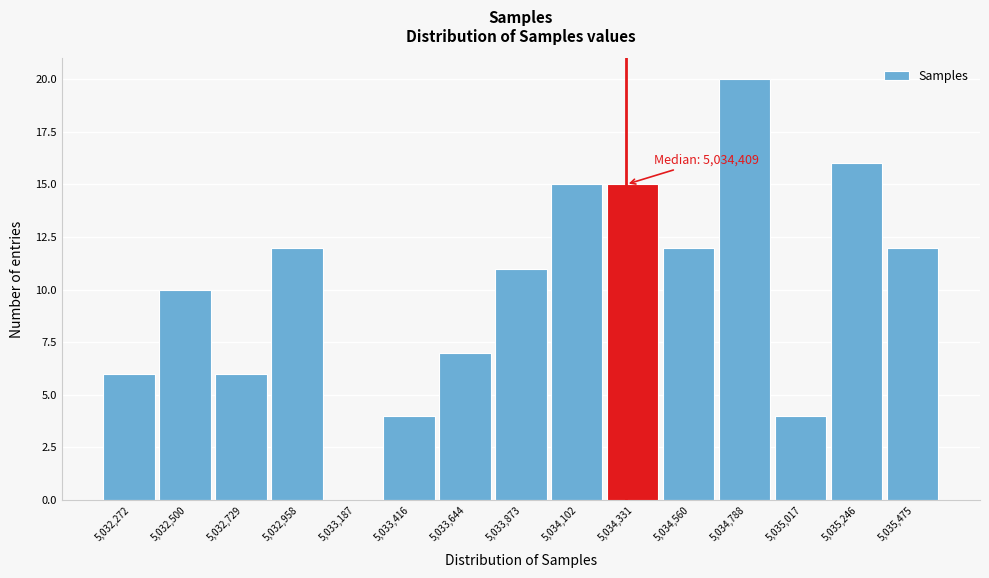

Reading left to right, list all the values displayed in this chart.

5,032,272=6	5,032,500=10	5,032,729=6	5,032,958=12	5,033,187=0	5,033,416=4	5,033,644=7	5,033,873=11	5,034,102=15	5,034,331=15	5,034,560=12	5,034,788=20	5,035,017=4	5,035,246=16	5,035,475=12